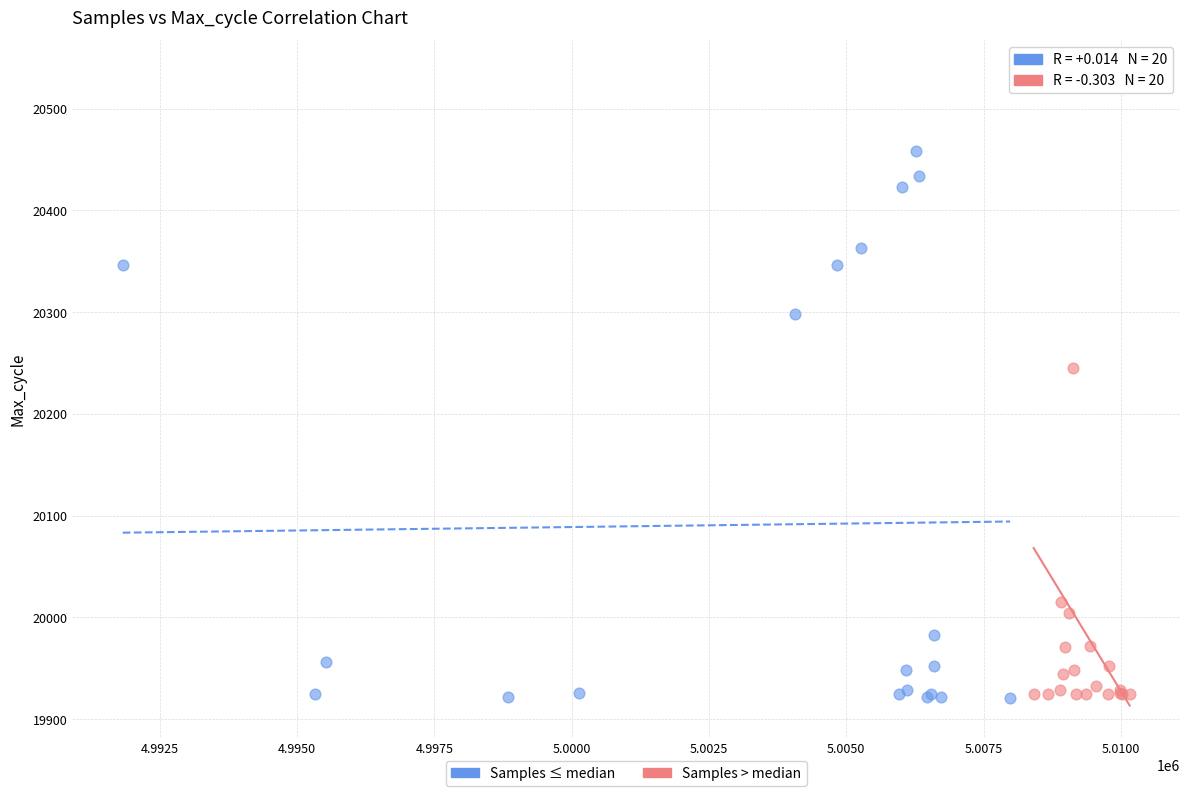

Which series has the widest spread of Y values?

Samples > median